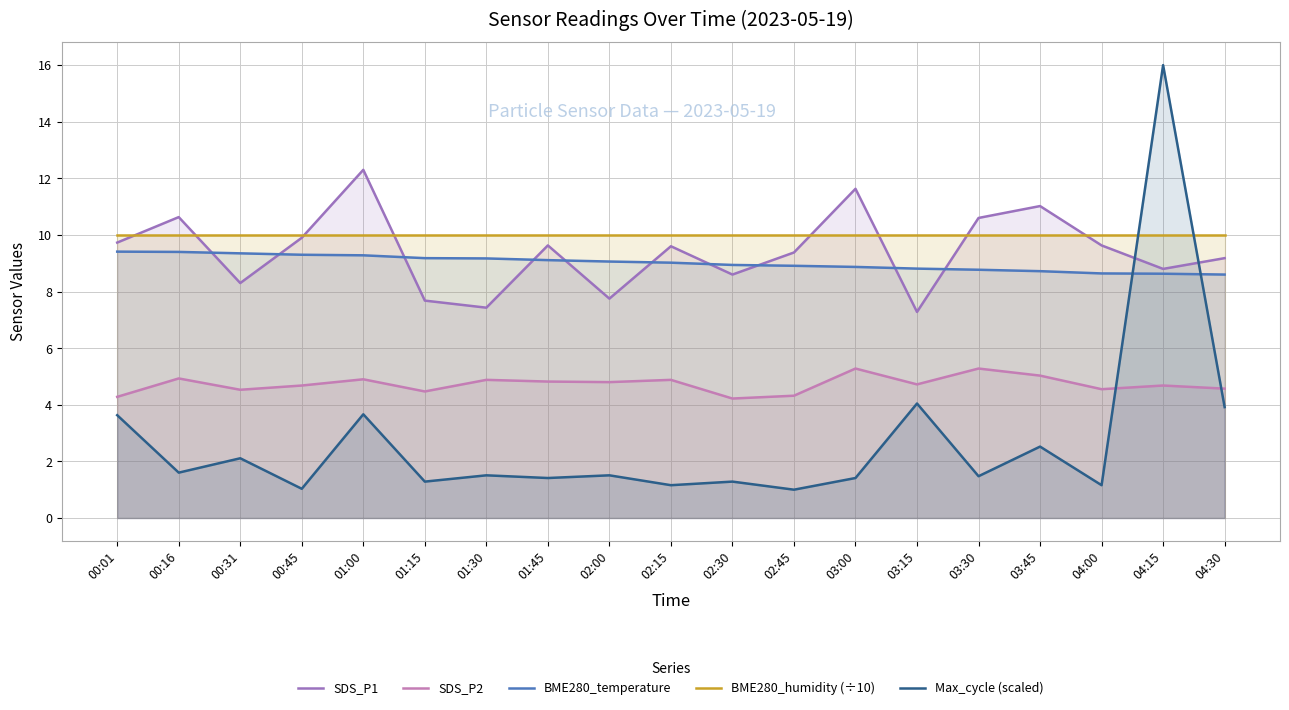

What is the sum of the SDS_P1 values at 04:30 and 04:15?

18.0